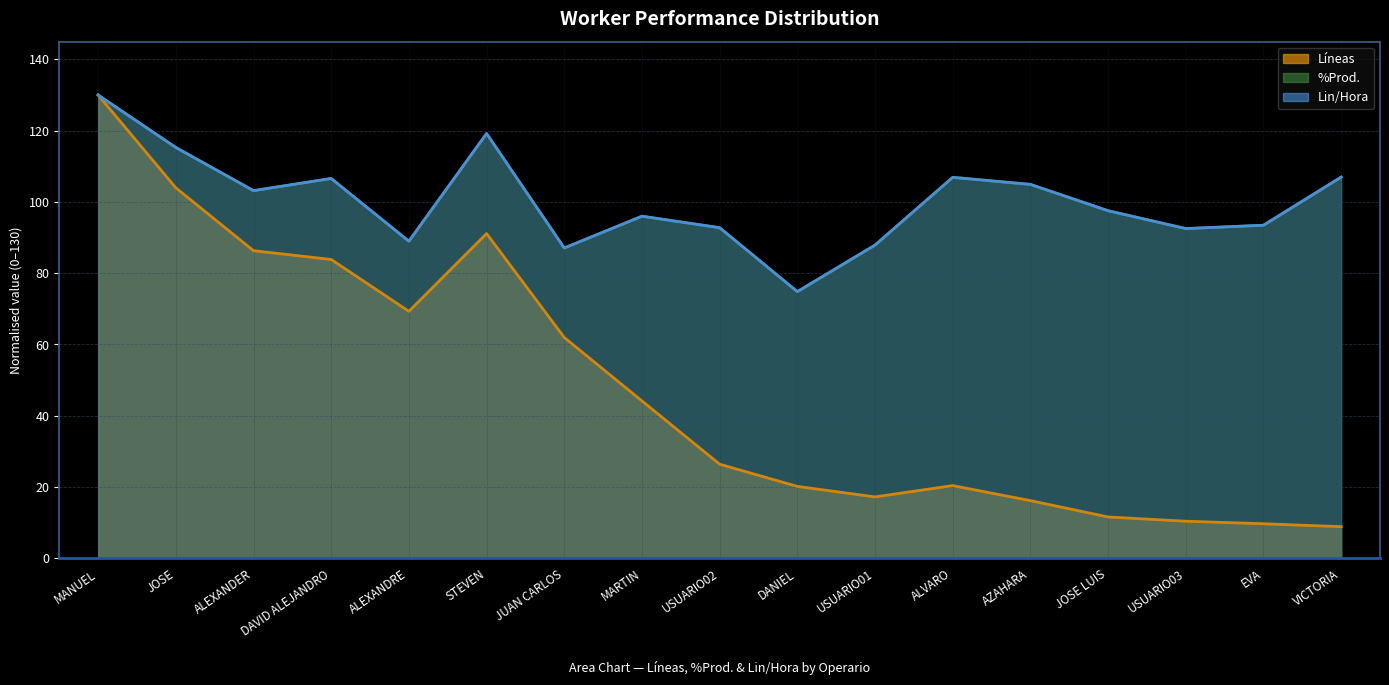

List the series in order of their peak value, highest first.

Líneas, Lin/Hora, %Prod.